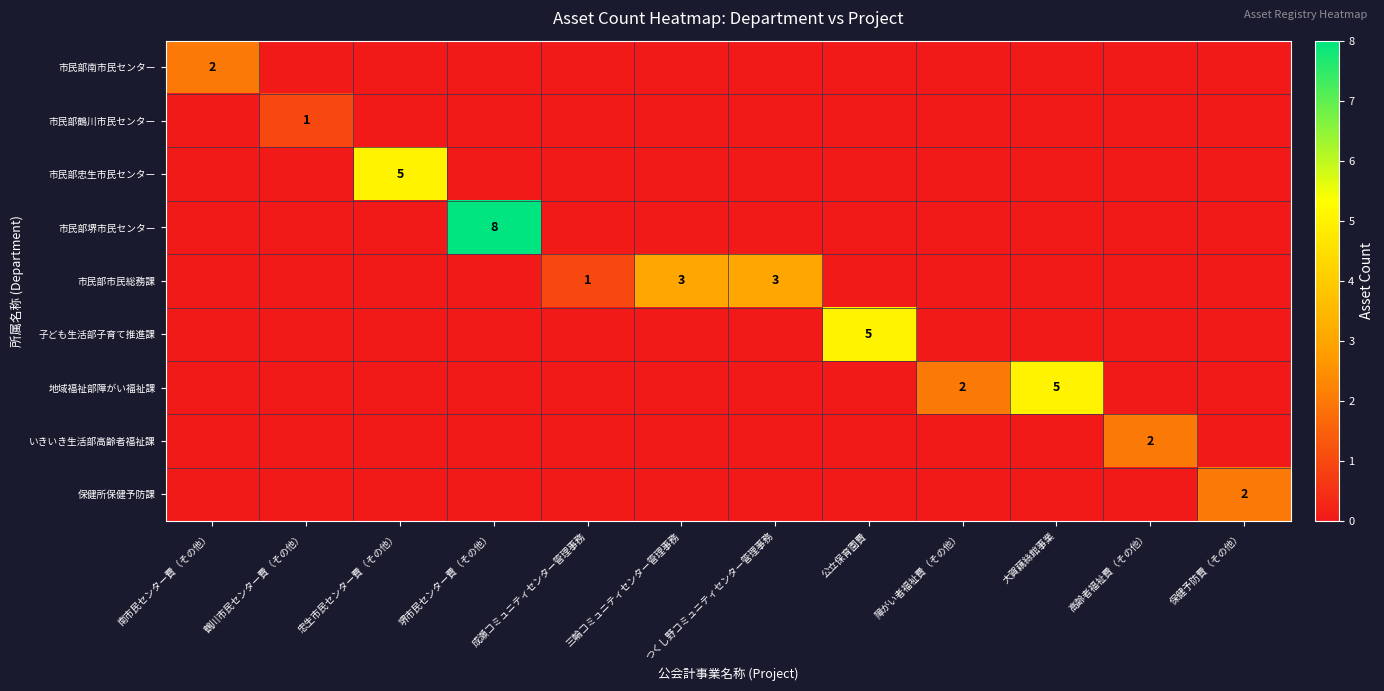

What is the sum of the 市民部忠生市民センター values at つくし野コミュニティセンター管理事務 and 忠生市民センター費（その他）?

5